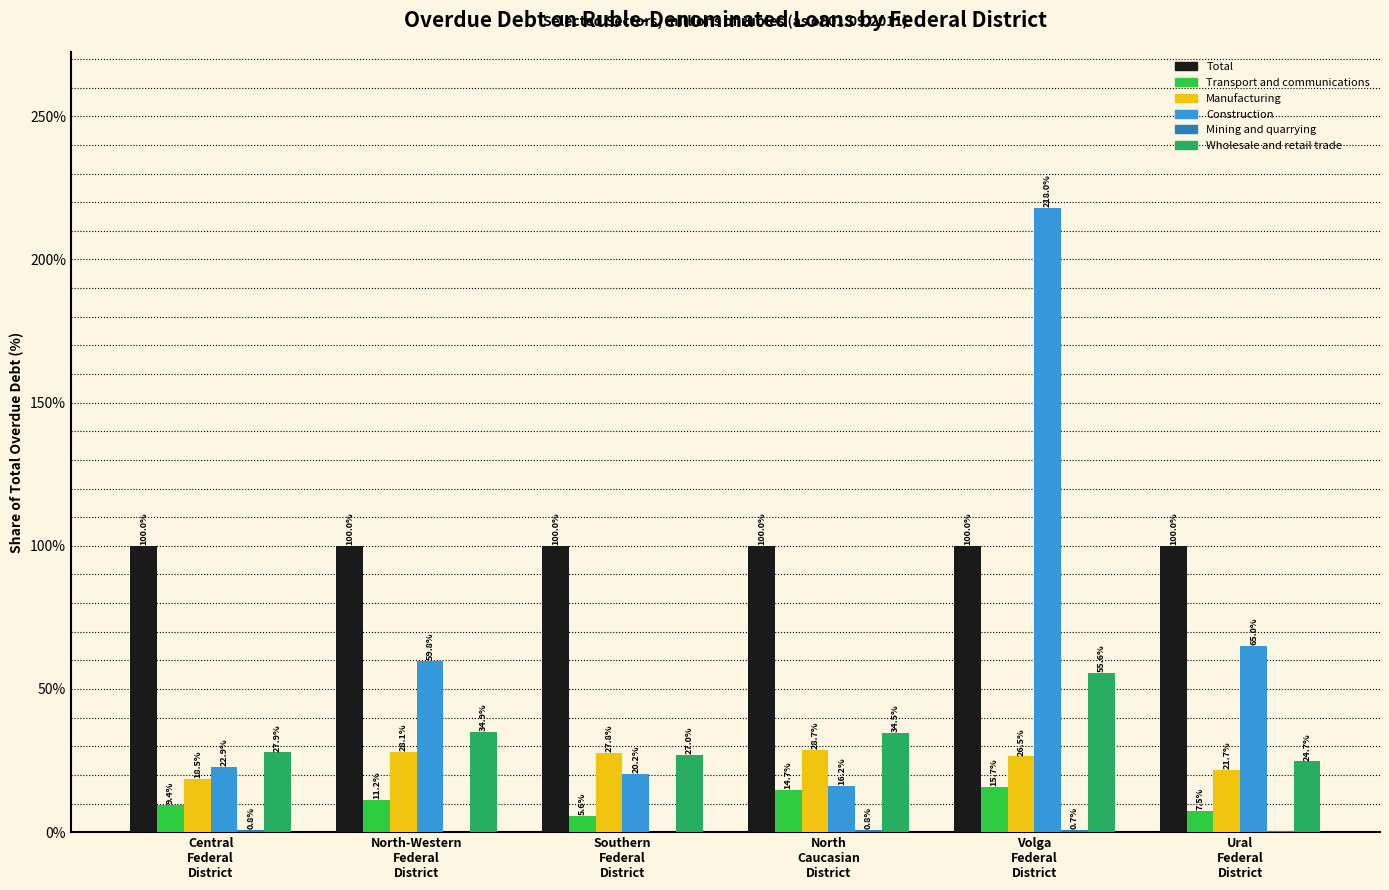

What is the highest value of the Transport and communications series?

15.7